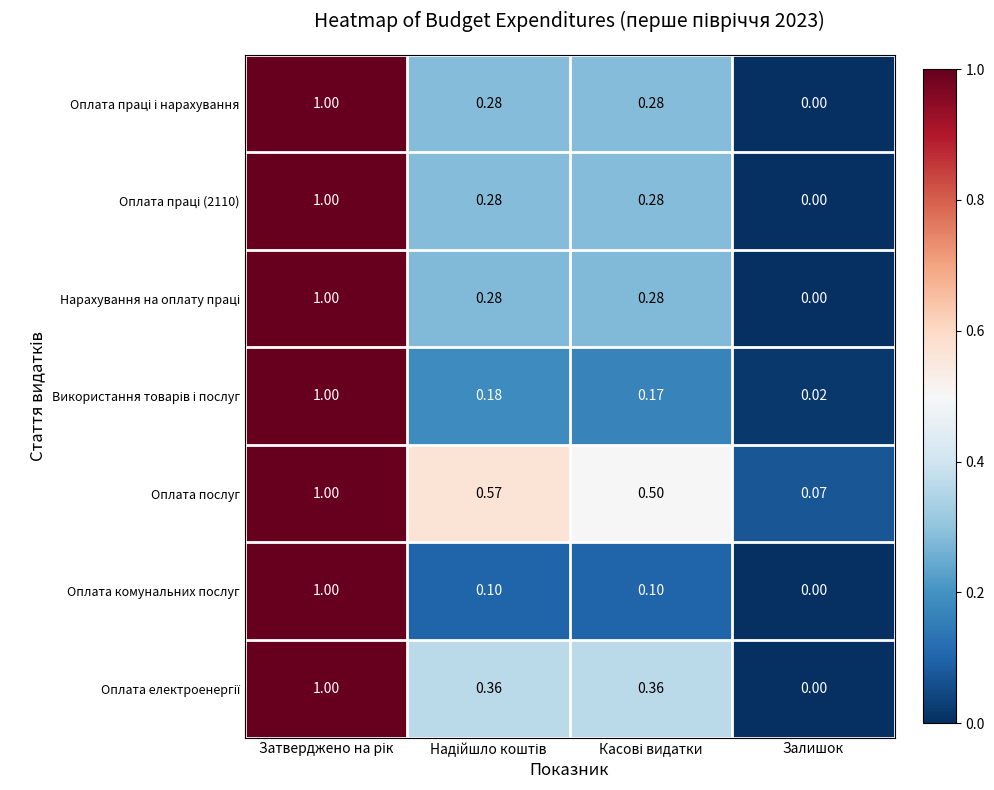

At which category does the chart reach its minimum across all series?

Залишок